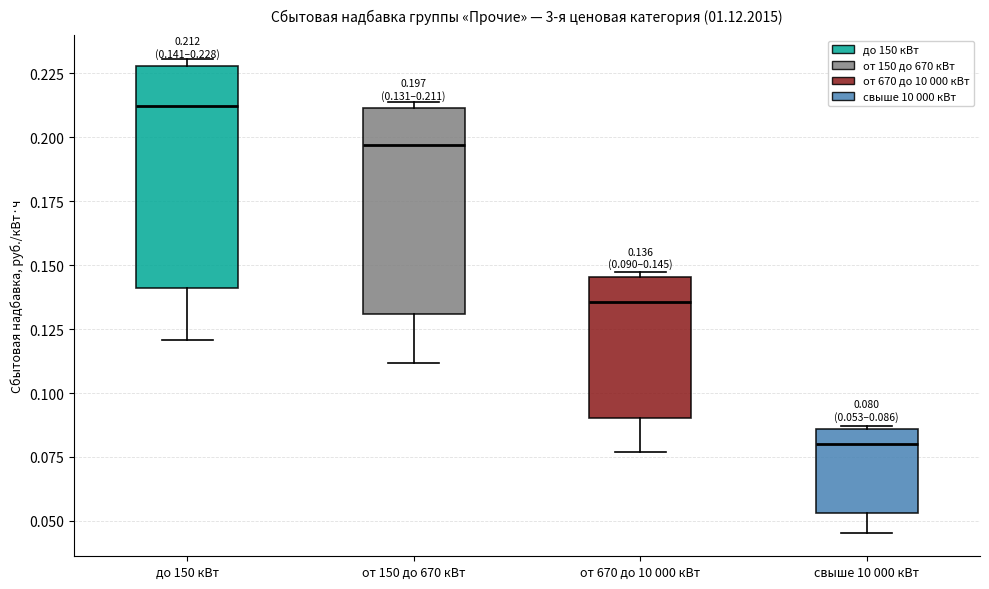

Which box has the highest median line?

до 150 кВт